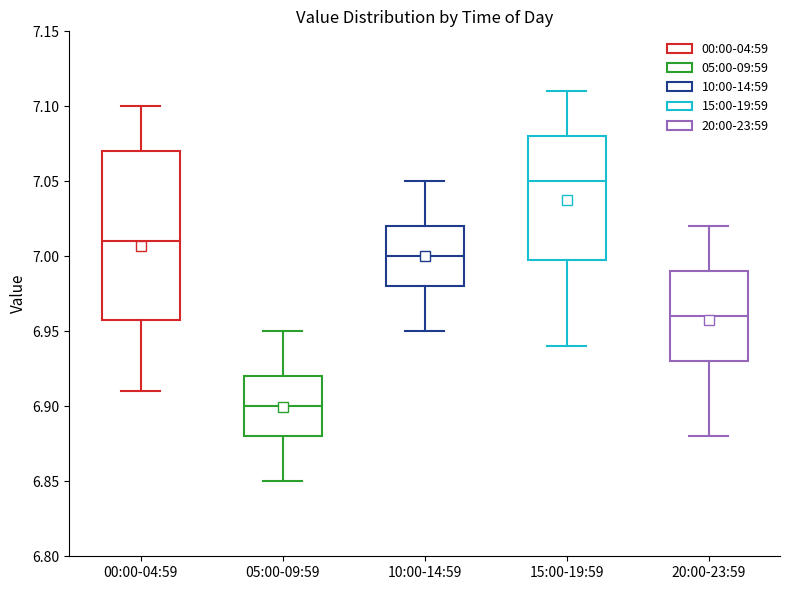

Reading left to right, transcribe this box plot: for each box, give where its median line is, the range the box spans, and where its two whiskers end, as read against the y-axis. The values are not printed on the chart, so give them approximately, as read against the axis.

00:00-04:59: median 7.01, box 6.96 to 7.07, whiskers 6.91 to 7.10
05:00-09:59: median 6.90, box 6.88 to 6.92, whiskers 6.85 to 6.95
10:00-14:59: median 7.00, box 6.98 to 7.02, whiskers 6.95 to 7.05
15:00-19:59: median 7.05, box 7.00 to 7.08, whiskers 6.94 to 7.11
20:00-23:59: median 6.96, box 6.93 to 6.99, whiskers 6.88 to 7.02